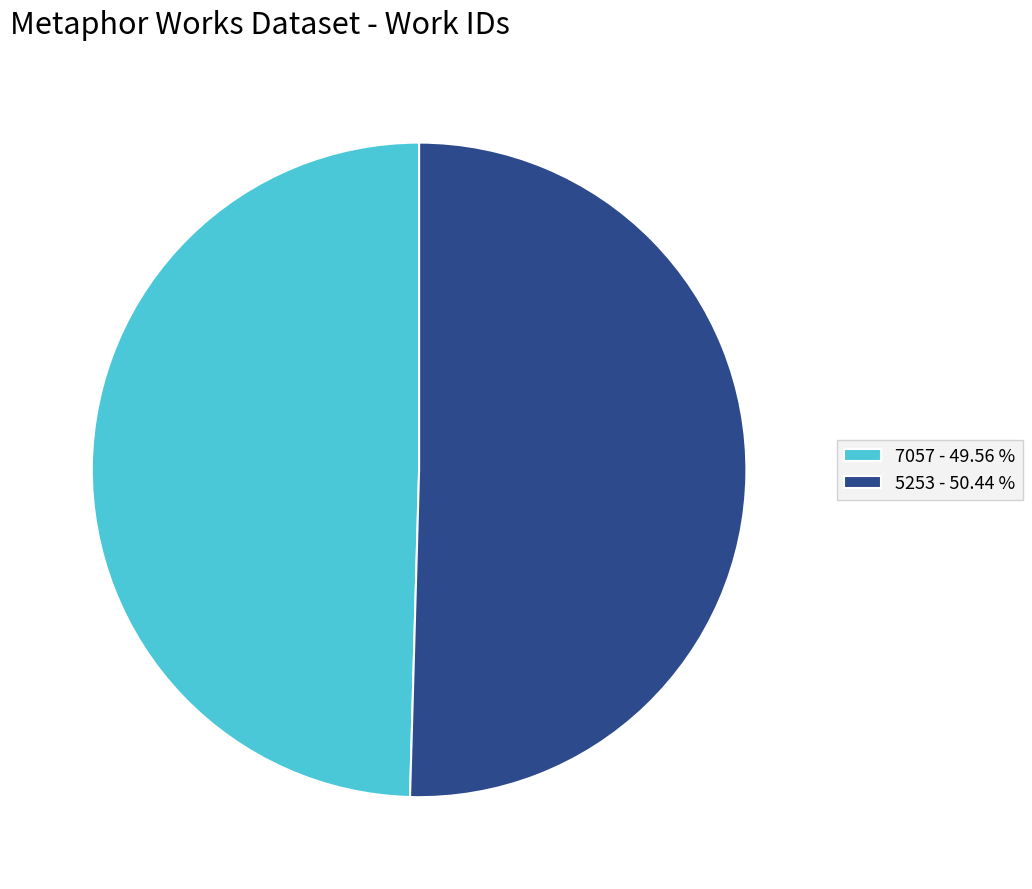

Which category accounts for the majority?

5253